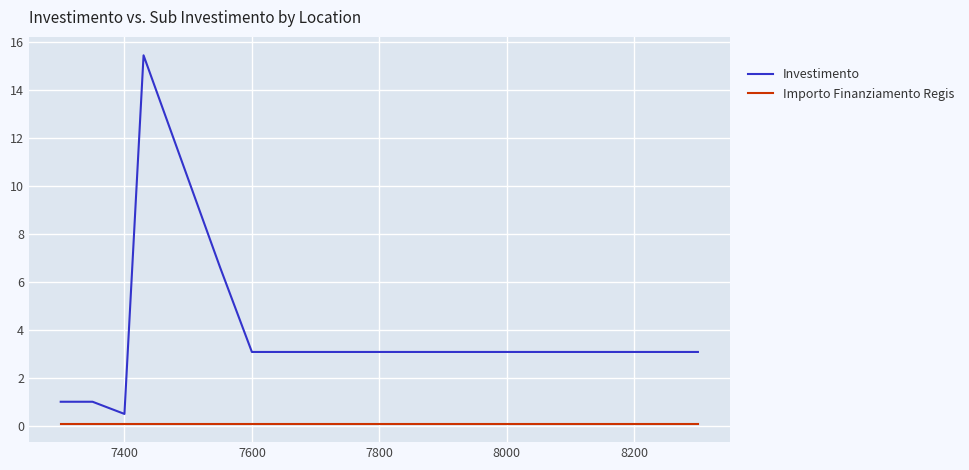

What is the highest value of the Investimento series?

15.4